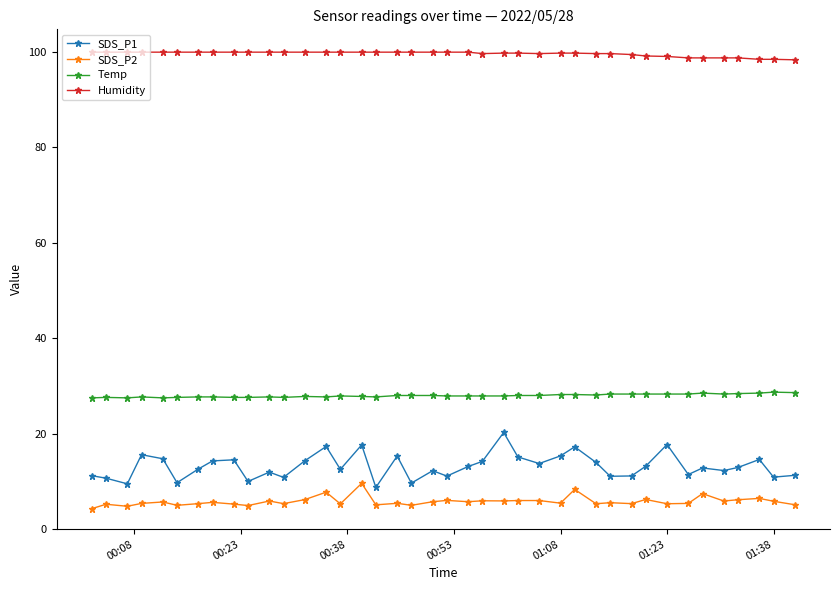

What is the average value of the SDS_P1 series?

13.2